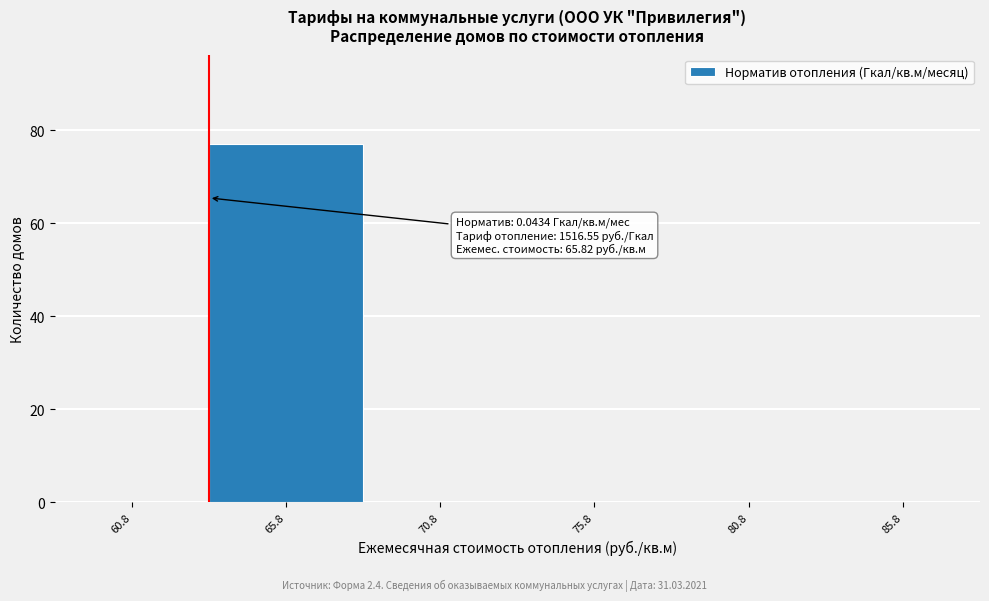

Reading left to right, what are all the values shown in this chart?

60.8=0	65.8=77	70.8=0	75.8=0	80.8=0	85.8=0